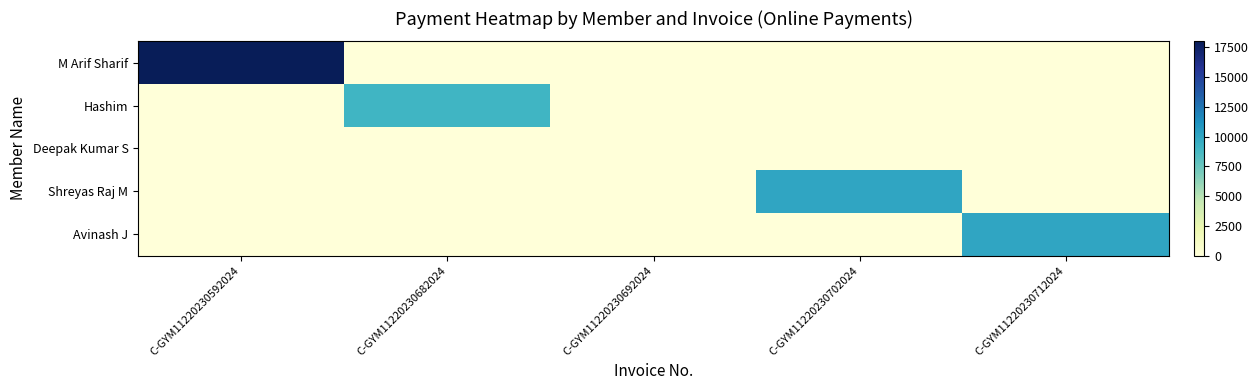

Which series changed the most between C-GYM11220230692024 and C-GYM11220230712024?

Avinash J